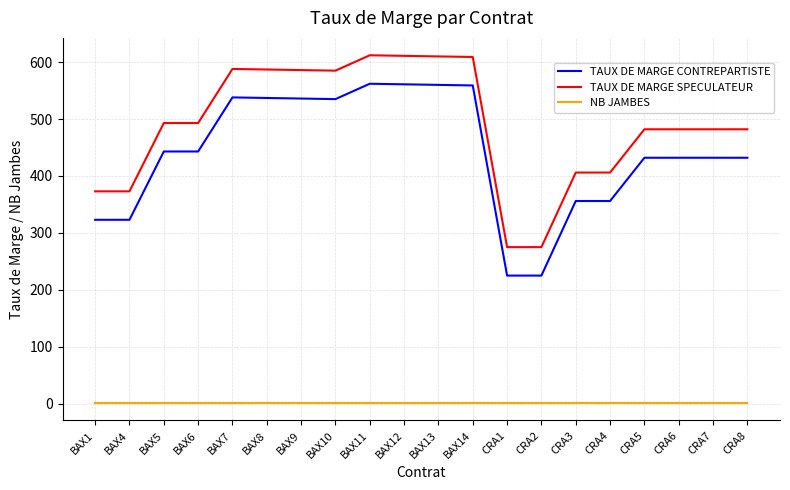

True or false: TAUX DE MARGE CONTREPARTISTE and NB JAMBES intersect in this chart.

False